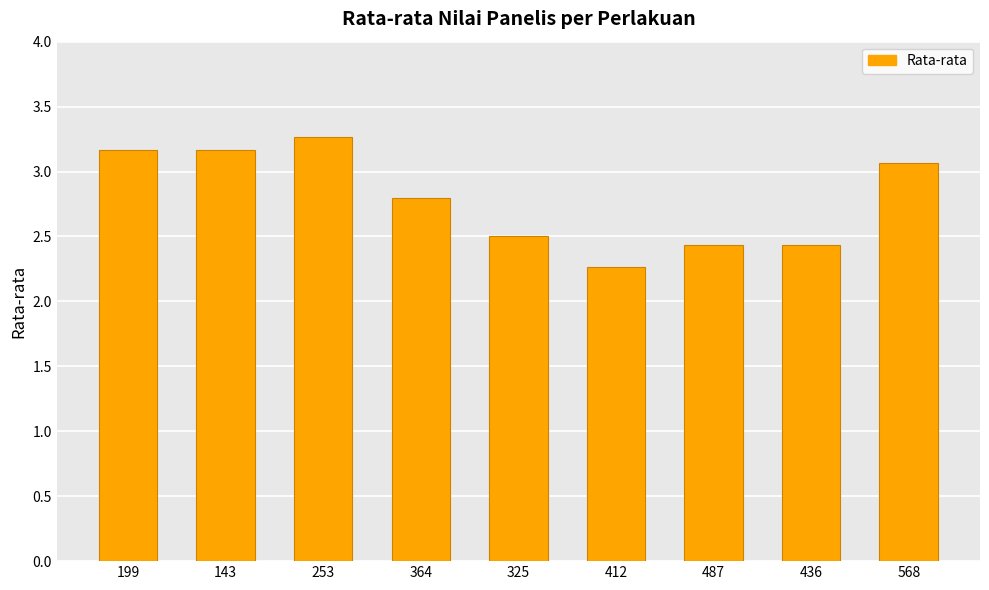

Reading left to right, transcribe all the data shown in this chart.

3.2	3.2	3.3	2.8	2.5	2.3	2.4	2.4	3.1